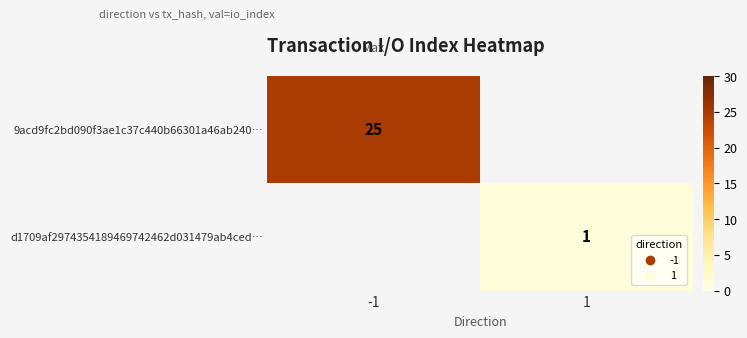

The value of d1709af2974354189469742462d031479ab4ced… at 1 is 1. True or false?

True